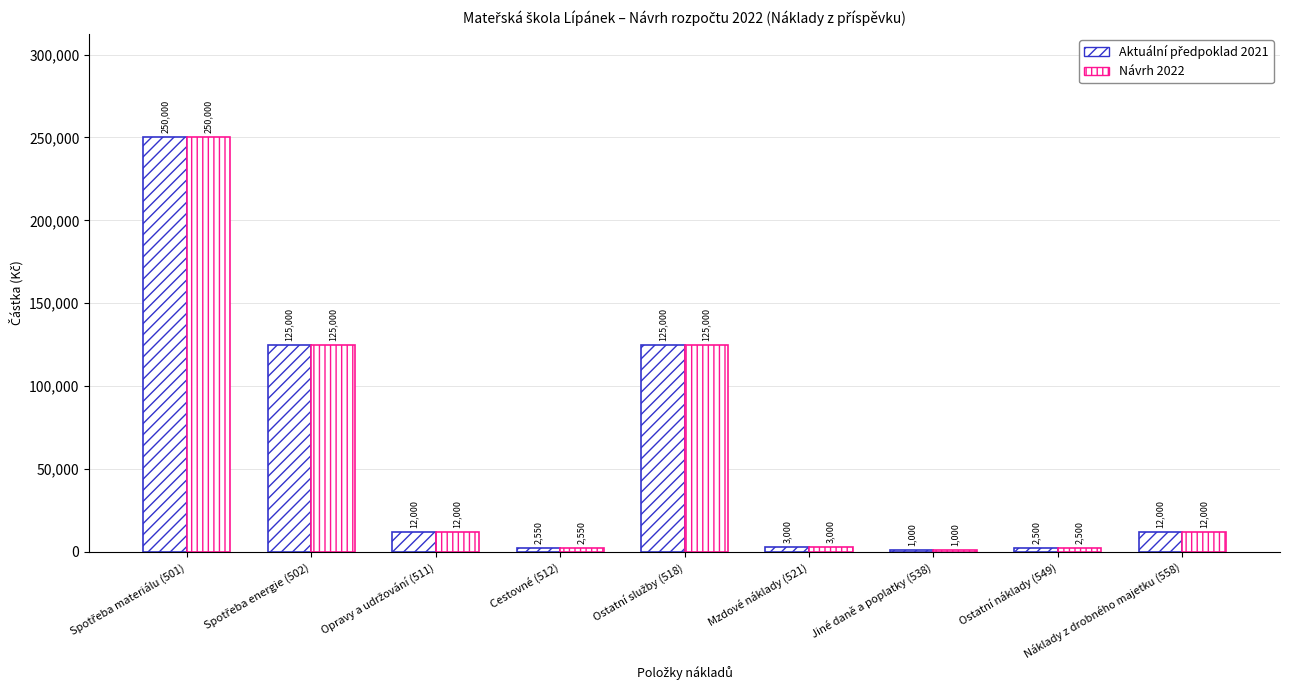

Reading left to right, what are all the values shown in this chart?

Aktuální předpoklad 2021: Spotřeba materiálu (501)=250000	Spotřeba energie (502)=125000	Opravy a udržování (511)=12000	Cestovné (512)=2550	Ostatní služby (518)=125000	Mzdové náklady (521)=3000	Jiné daně a poplatky (538)=1000	Ostatní náklady (549)=2500	Náklady z drobného majetku (558)=12000
Návrh 2022: Spotřeba materiálu (501)=250000	Spotřeba energie (502)=125000	Opravy a udržování (511)=12000	Cestovné (512)=2550	Ostatní služby (518)=125000	Mzdové náklady (521)=3000	Jiné daně a poplatky (538)=1000	Ostatní náklady (549)=2500	Náklady z drobného majetku (558)=12000